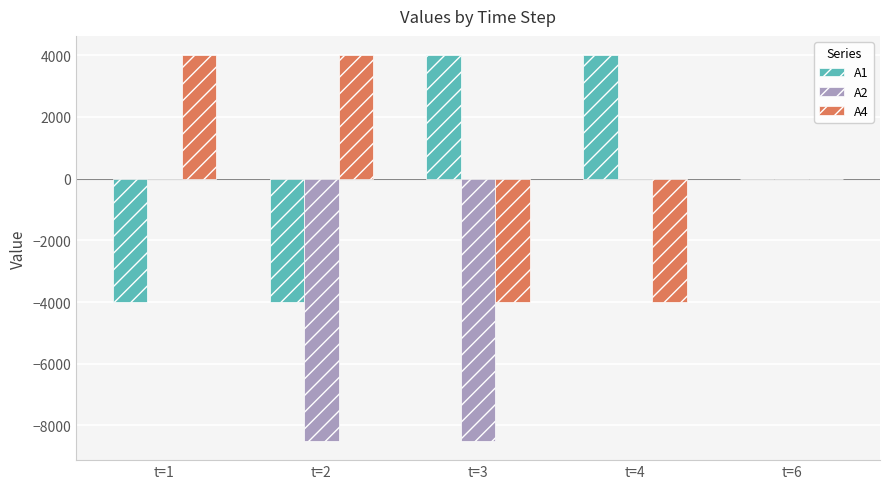

True or false: A1 has a value of -4000 at t=2.

True